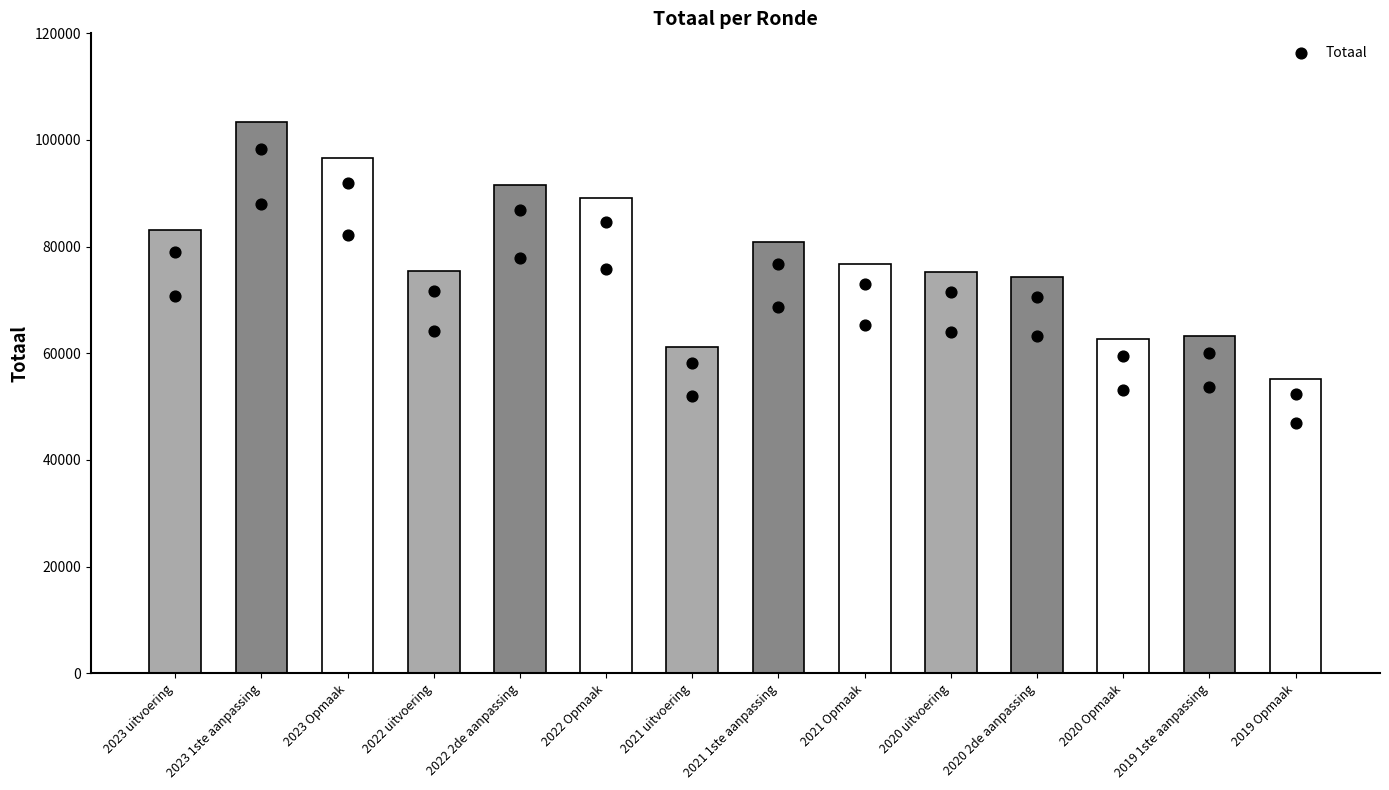

Which has a higher value, 2020 uitvoering or 2021 Opmaak?

2021 Opmaak